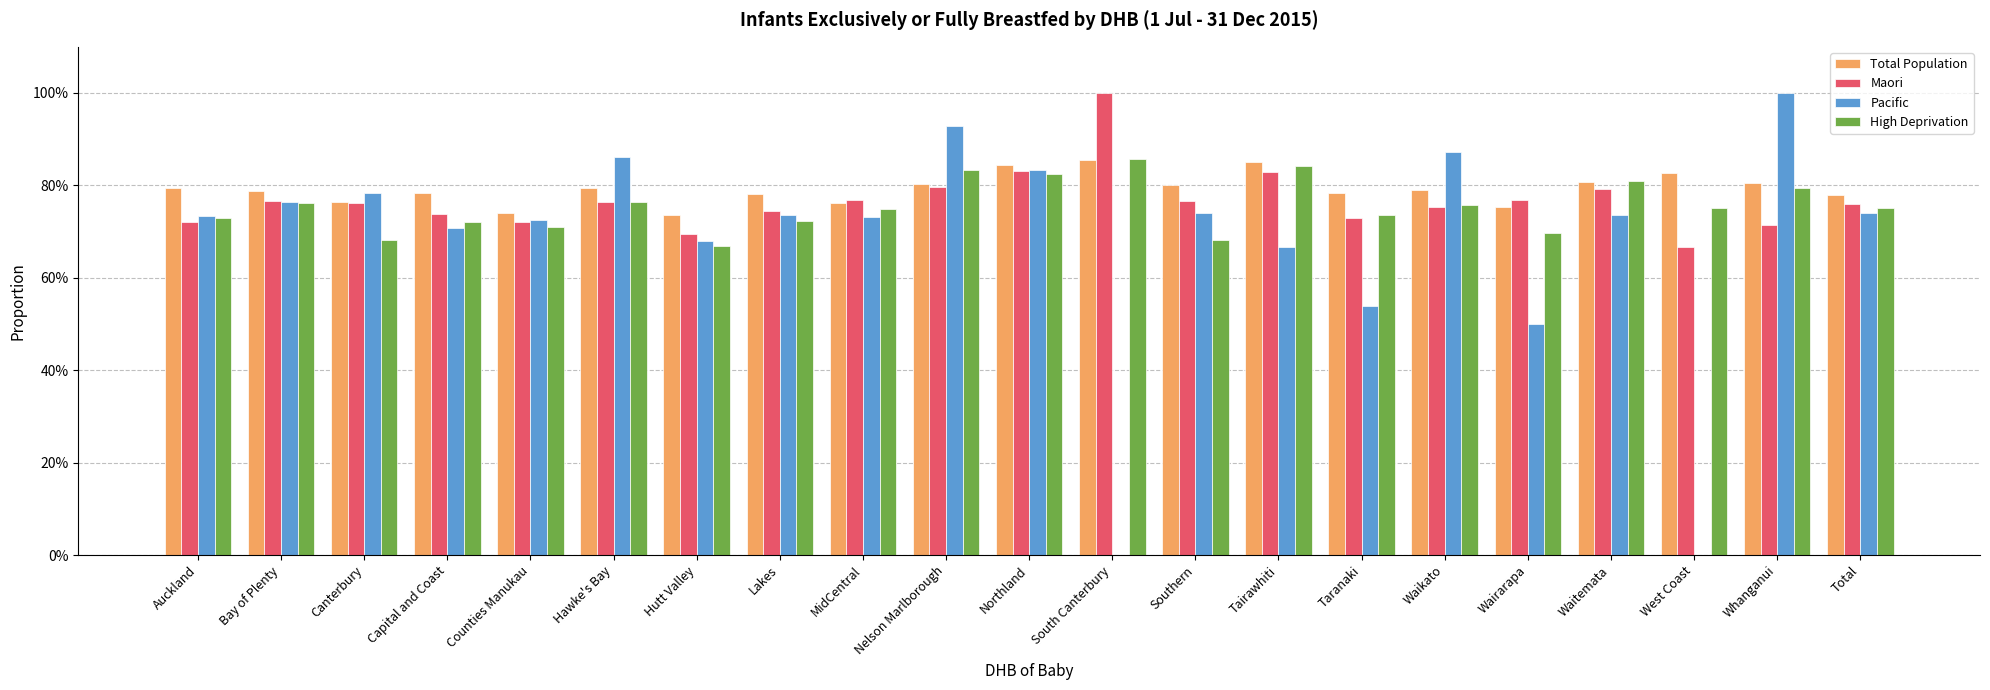

Reading right to left, extract all data points from this chart.

Total Population: 0.8	0.8	0.8	0.8	0.8	0.8	0.8	0.9	0.8	0.9	0.8	0.8	0.8	0.8	0.7	0.8	0.7	0.8	0.8	0.8	0.8
Maori: 0.8	0.7	0.7	0.8	0.8	0.8	0.7	0.8	0.8	1.0	0.8	0.8	0.8	0.7	0.7	0.8	0.7	0.7	0.8	0.8	0.7
Pacific: 0.7	1.0	0.0	0.7	0.5	0.9	0.5	0.7	0.7	0.0	0.8	0.9	0.7	0.7	0.7	0.9	0.7	0.7	0.8	0.8	0.7
High Deprivation: 0.8	0.8	0.8	0.8	0.7	0.8	0.7	0.8	0.7	0.9	0.8	0.8	0.7	0.7	0.7	0.8	0.7	0.7	0.7	0.8	0.7